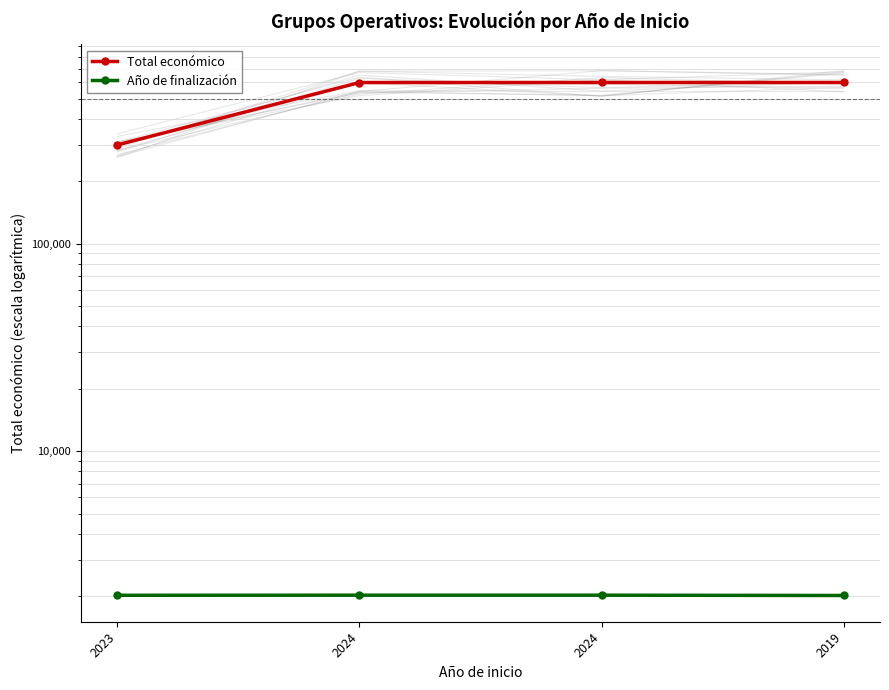

What is the minimum value for Total económico?

299983